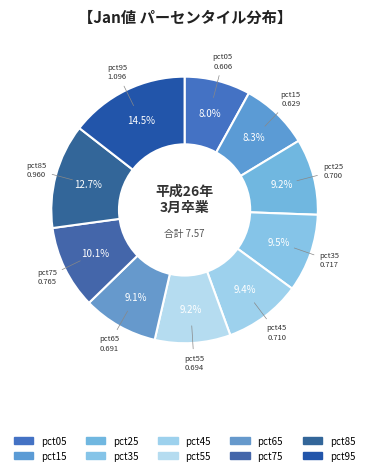

To the nearest percent, what portion does pct75 represent?

10%